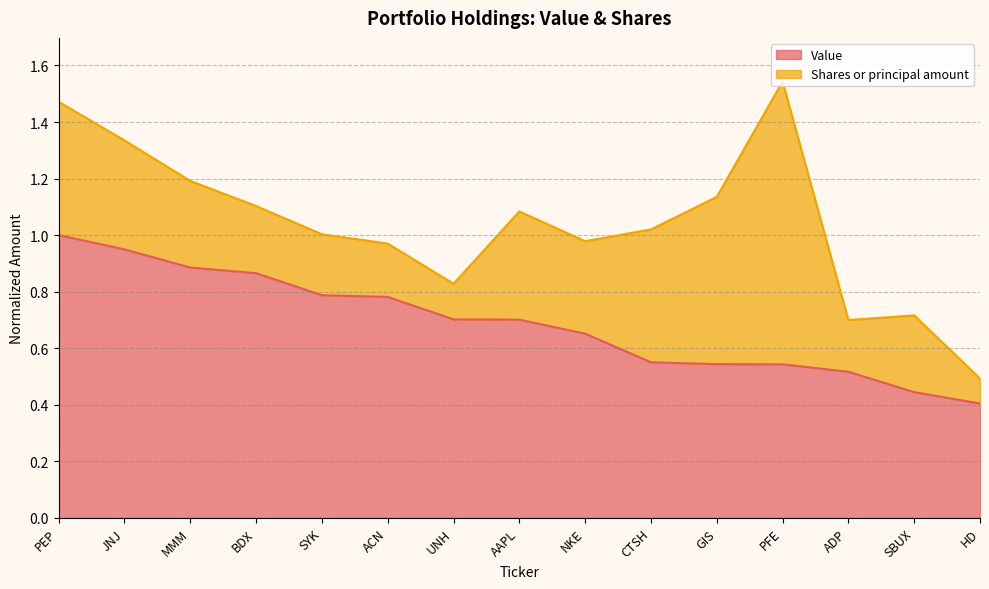

What is the minimum value shown in the chart?

0.4